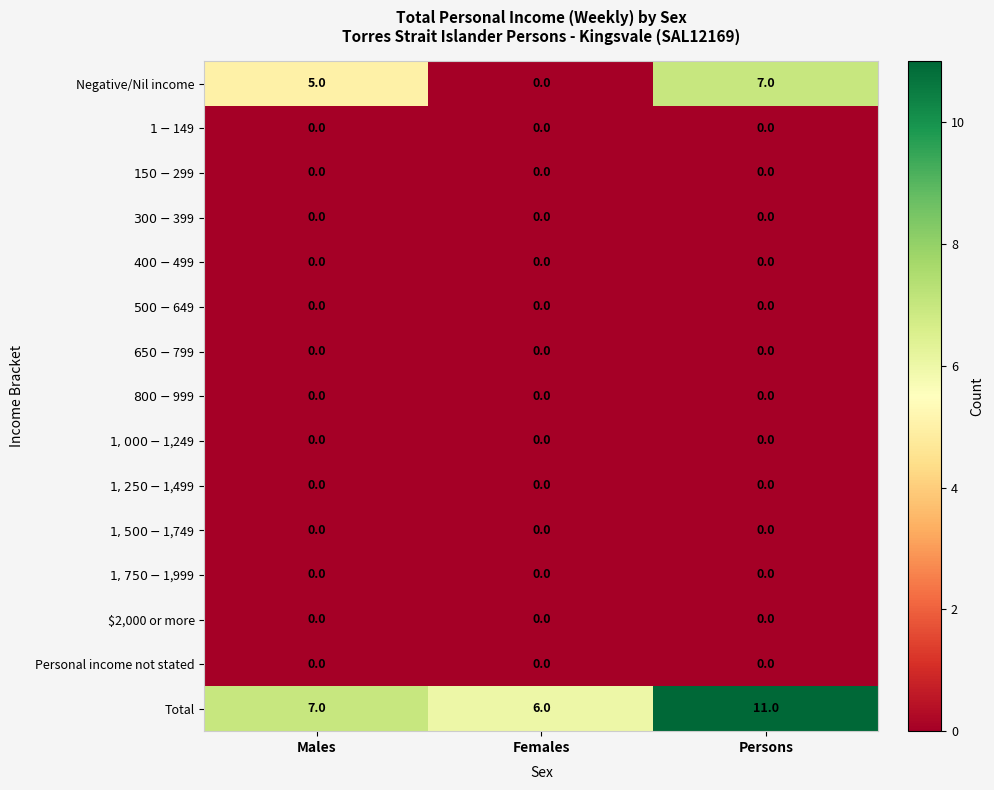

Between Males and Persons, which series saw the biggest shift?

Total